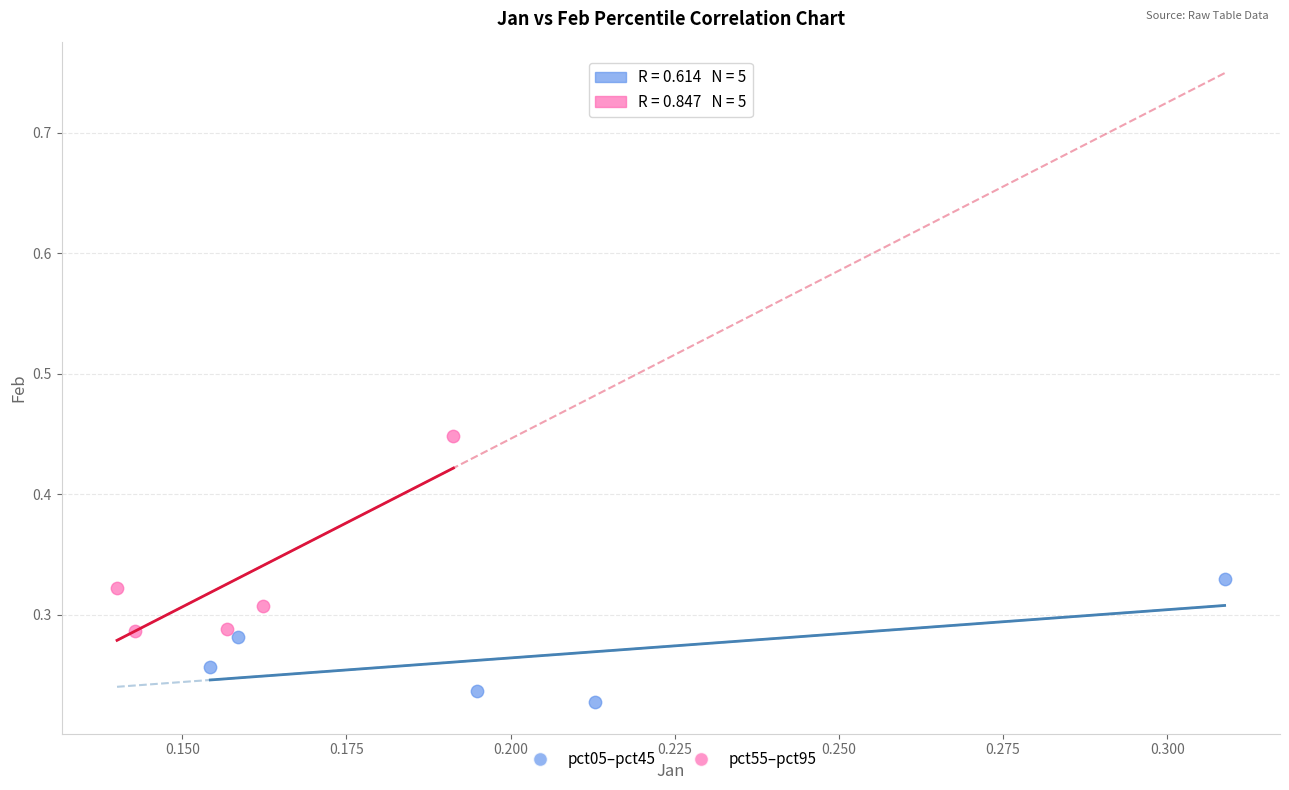

Which series has the widest spread of Y values?

pct55–pct95